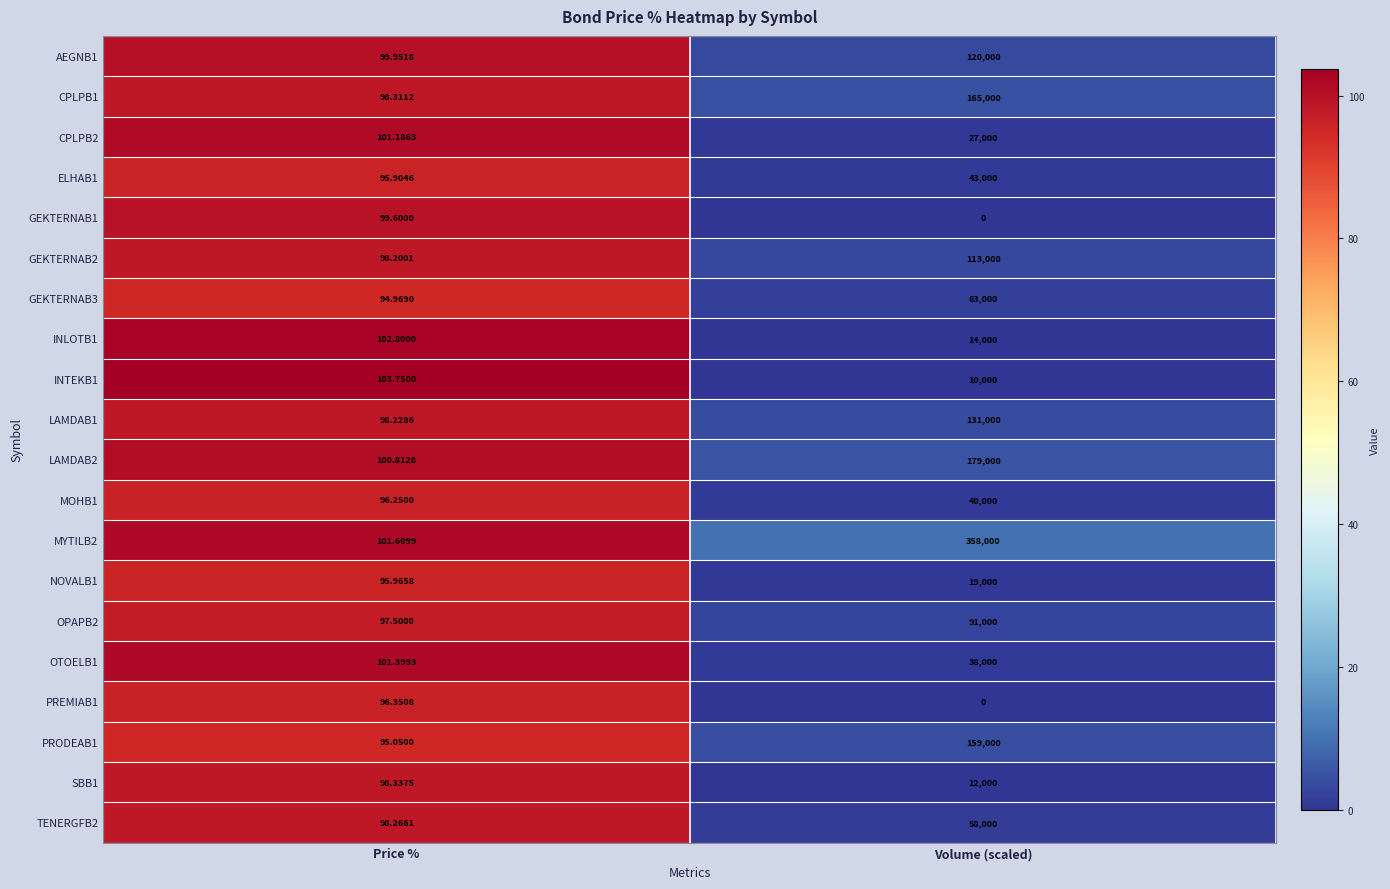

Which series has the largest total across all categories?

MYTILB2